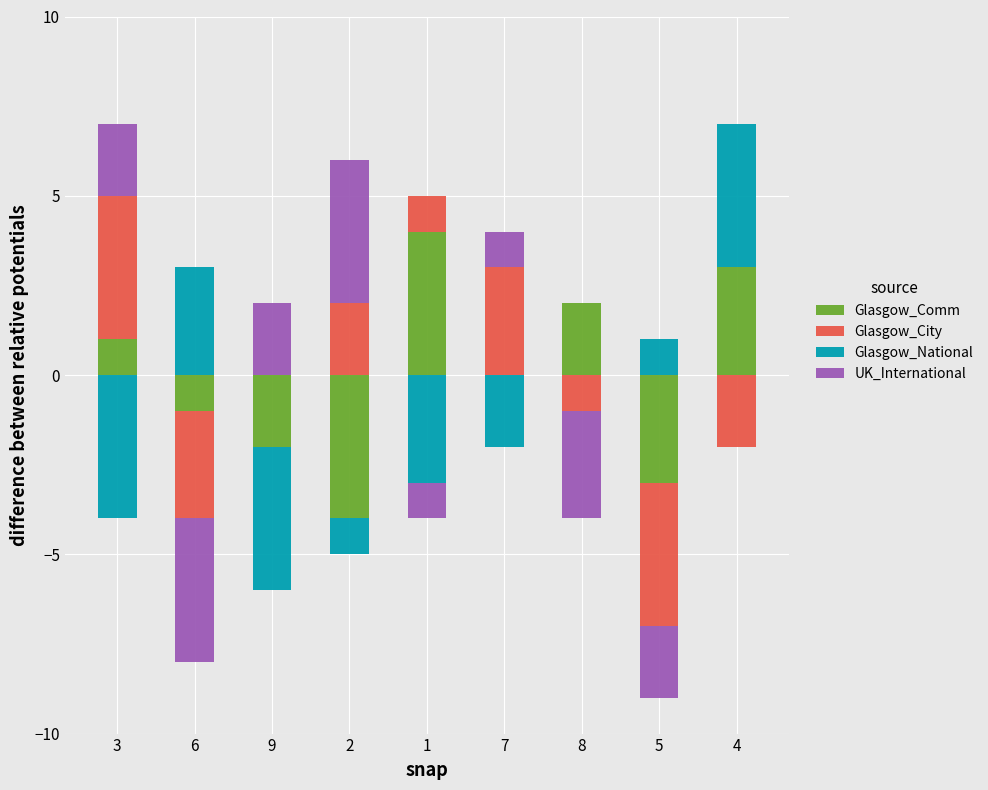

What is the label of the 5th bar from the right?

1